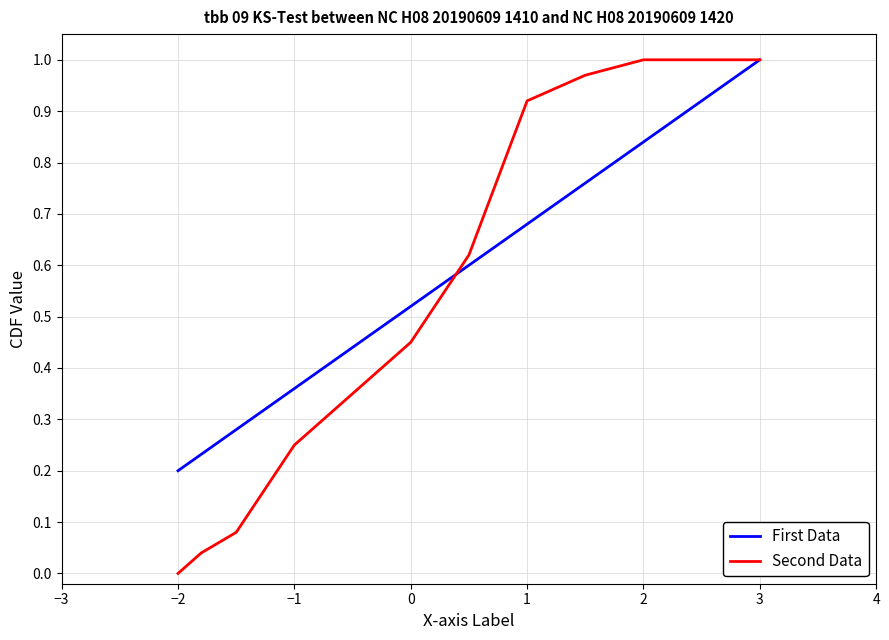

The value of First Data at −2 is 0.3. True or false?

False